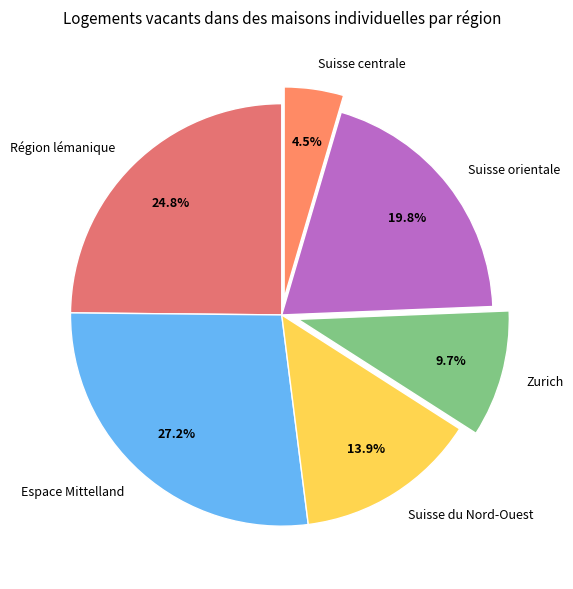

True or false: Suisse du Nord-Ouest accounts for 14% of the total.

True